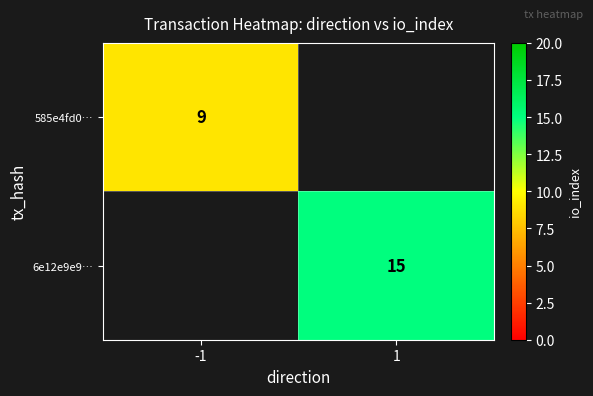

Which has a higher value, -1 or 1?

1